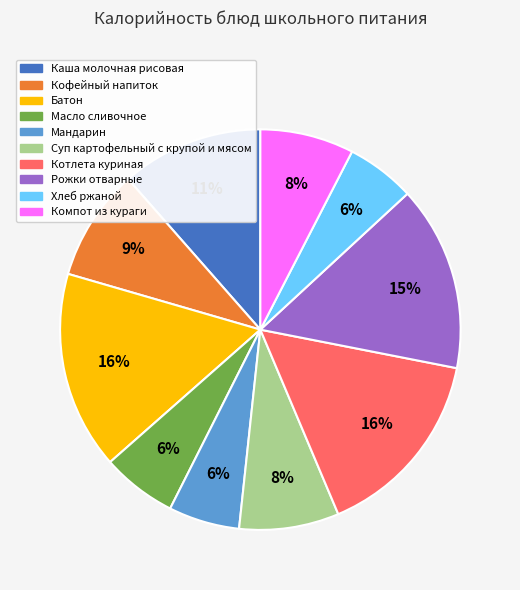

Between Рожки отварные and Кофейный напиток, which is larger?

Рожки отварные